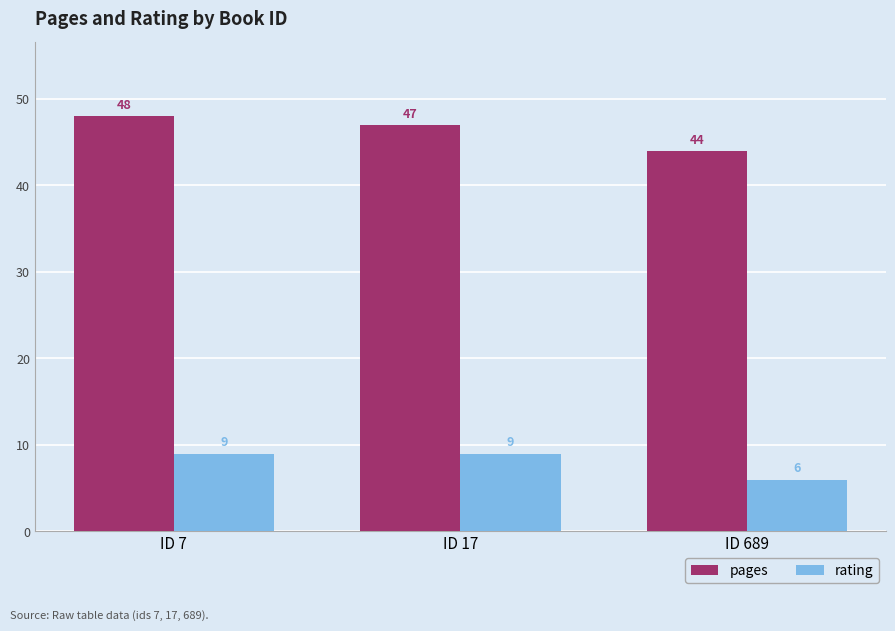

What is the difference between the maximum and minimum values in the pages series?

4